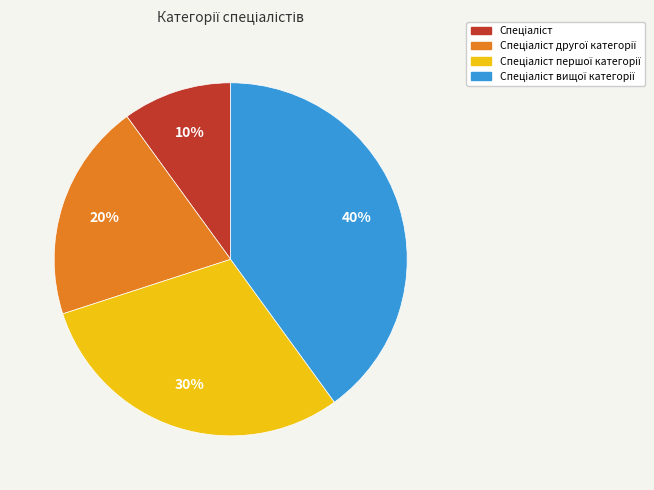

Does any single category account for the majority?

No